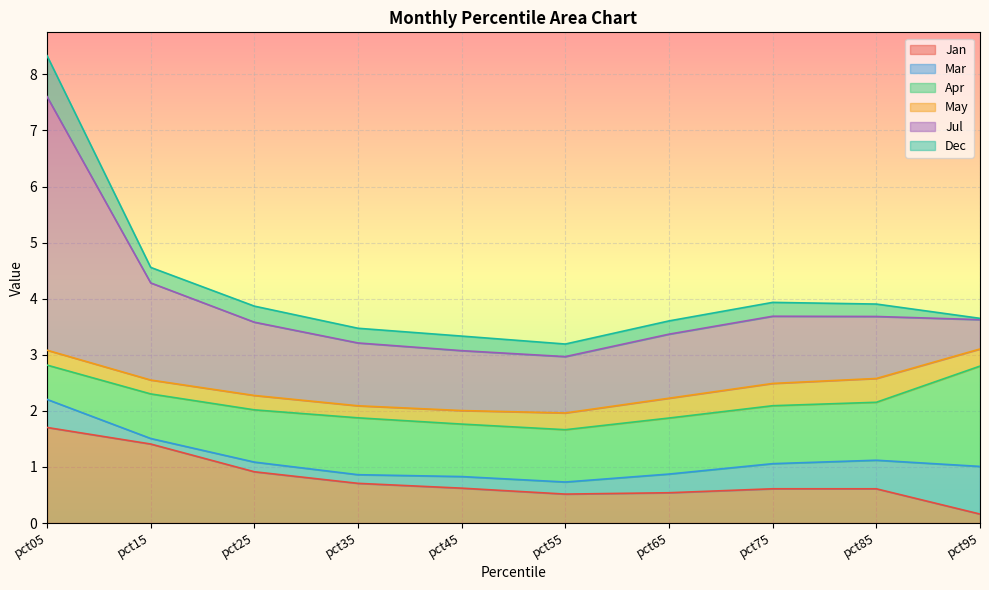

Which series has the largest range (max minus min)?

Jul